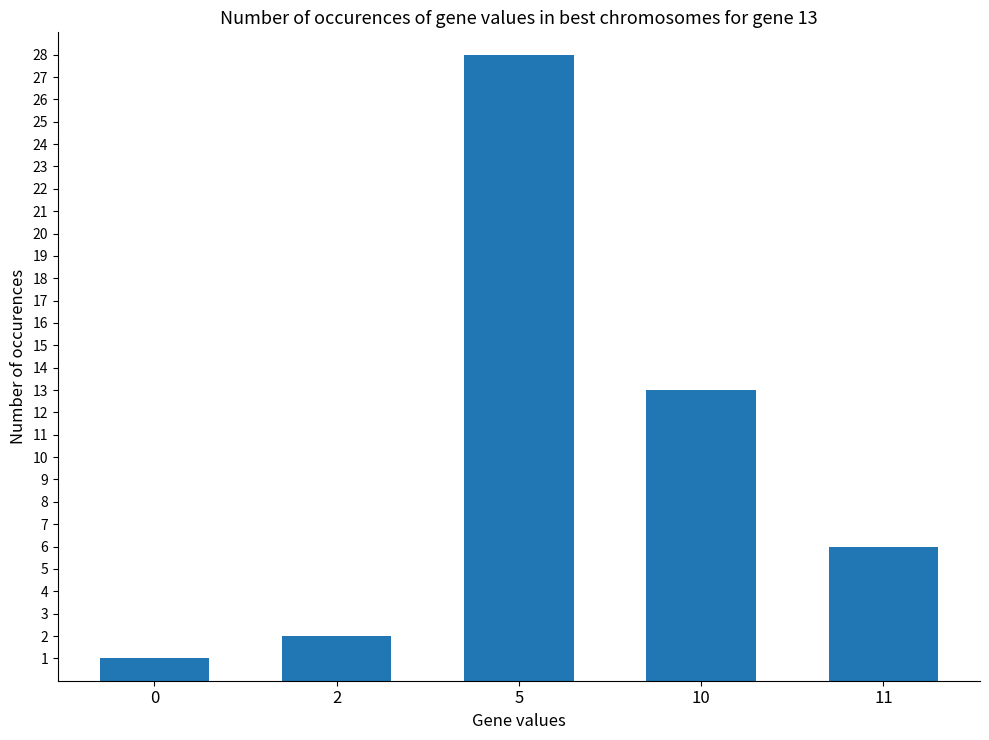

Reading left to right, extract all data points from this chart.

0=1	2=2	5=28	10=13	11=6